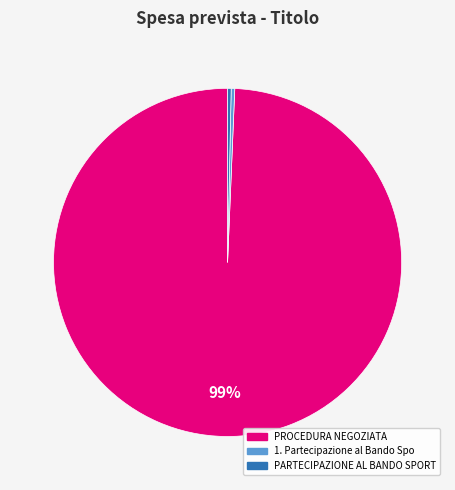

Does any single category account for the majority?

Yes